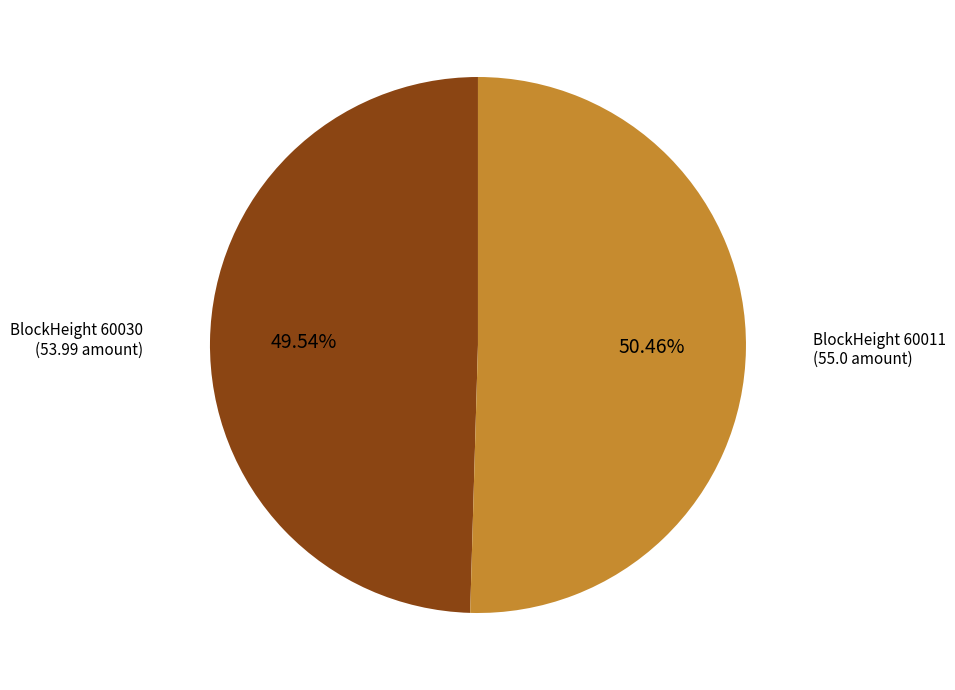

What is the largest slice in the pie chart?

BlockHeight 60011